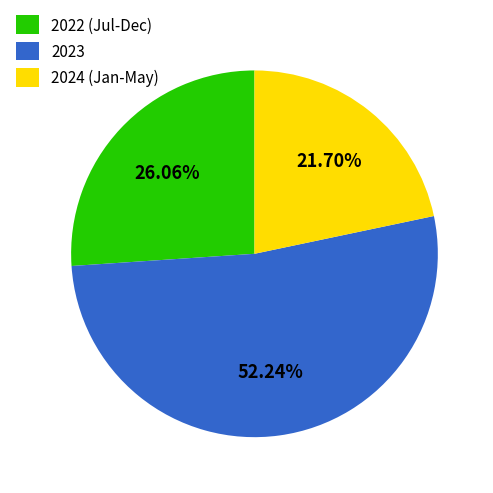

Which category has the biggest portion of the pie?

2023